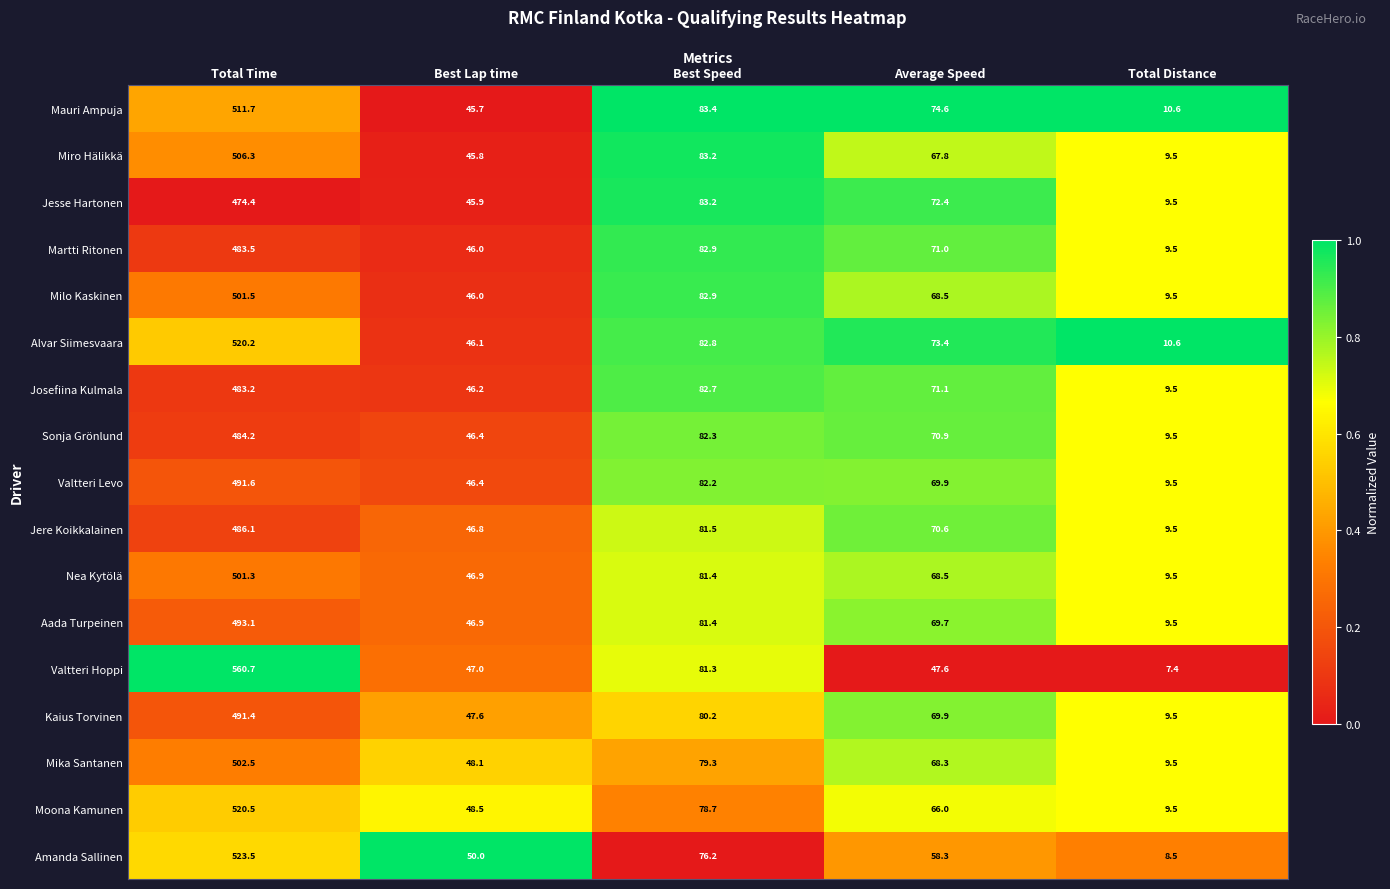

Is the value of Mauri Ampuja at Best Speed greater than the value of Amanda Sallinen at Best Lap time?

Yes